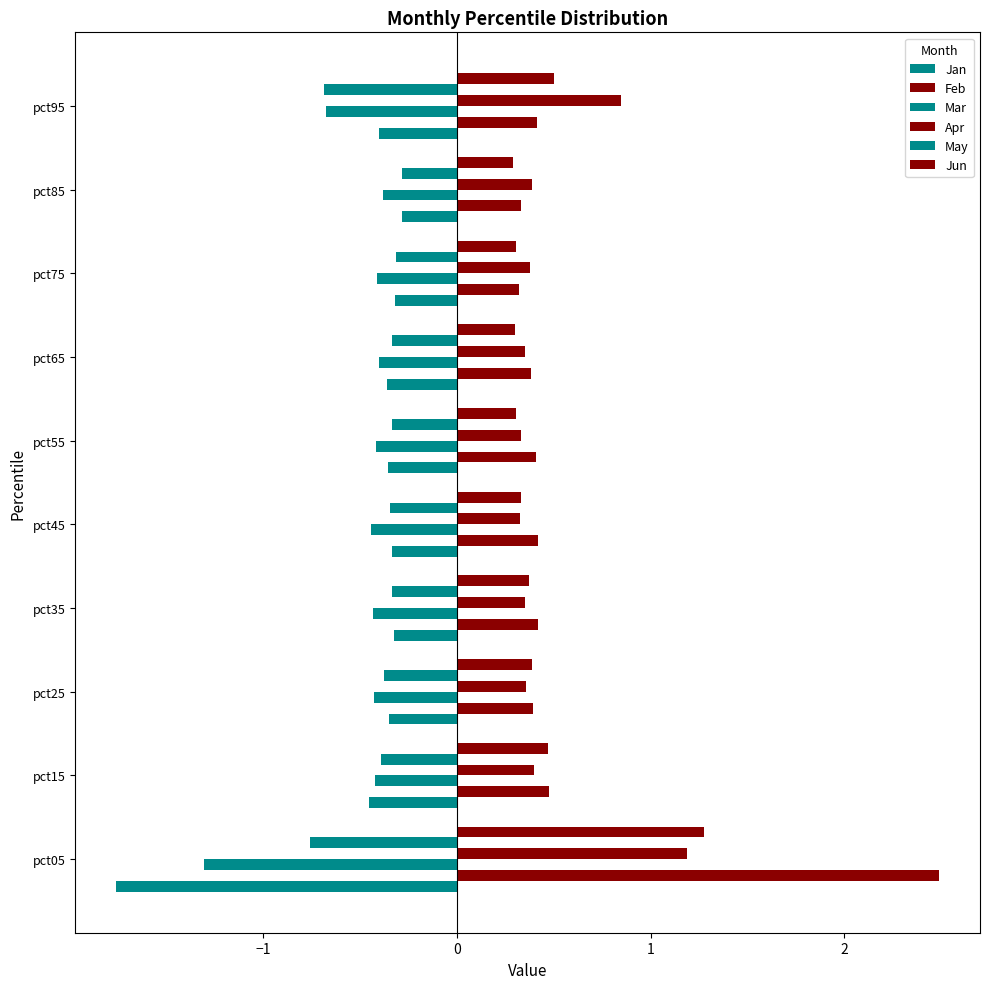

List the series in order of their peak value, lowest first.

Mar, Jan, May, Apr, Jun, Feb